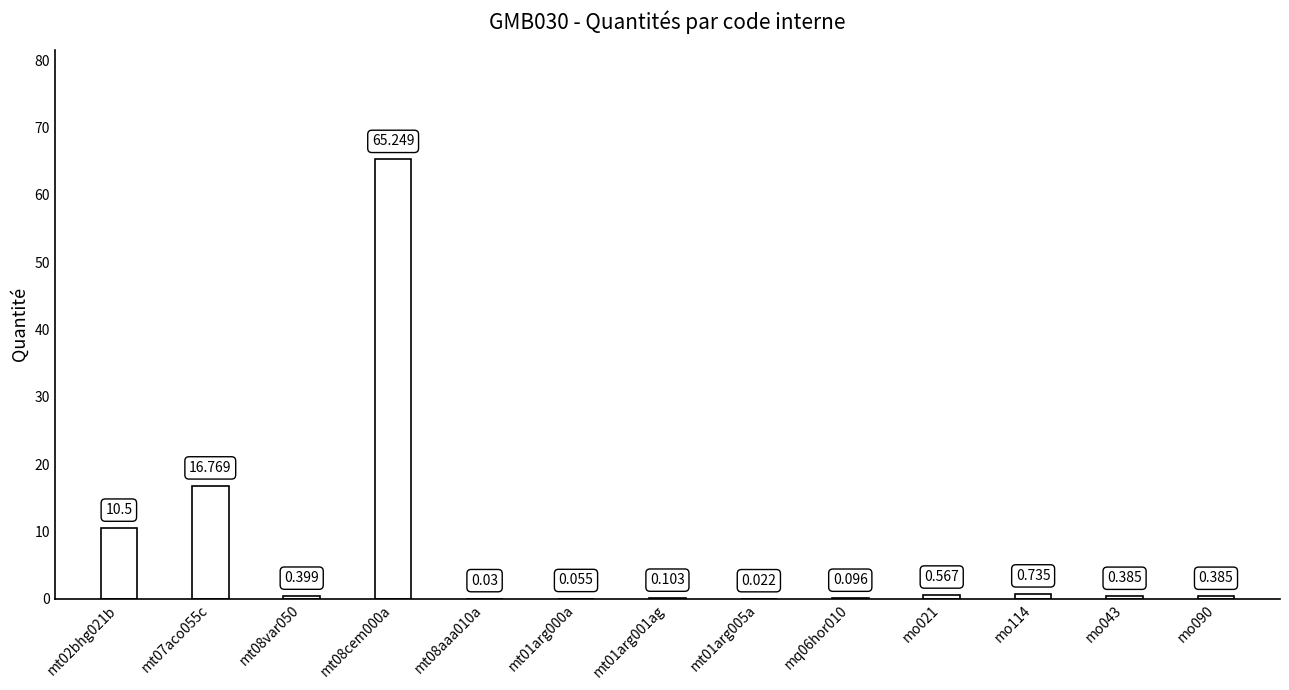

Which label corresponds to the largest value in the chart?

mt08cem000a